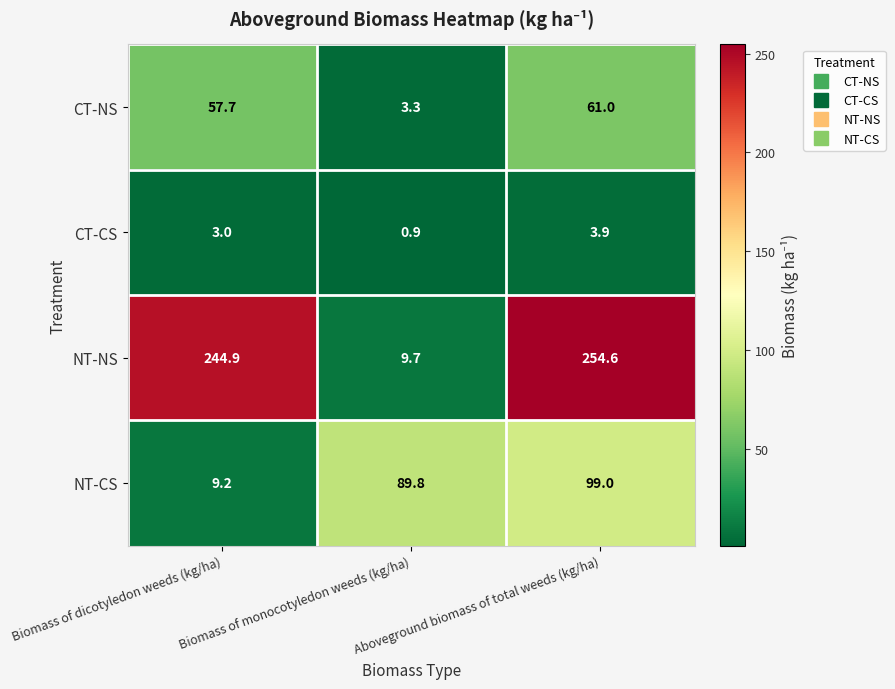

What is the smallest value displayed?

0.9